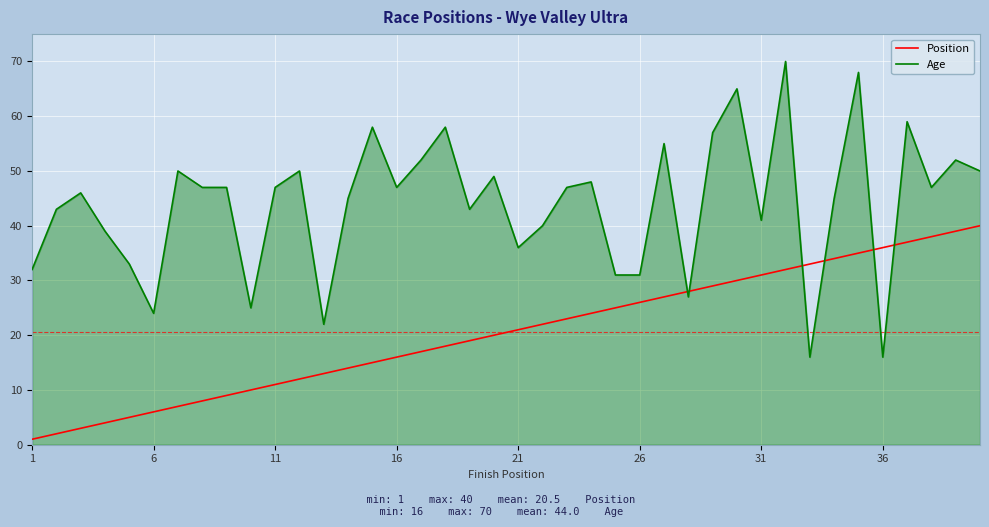

Which series ends up on top after the final intersection of Age and Position?

Age